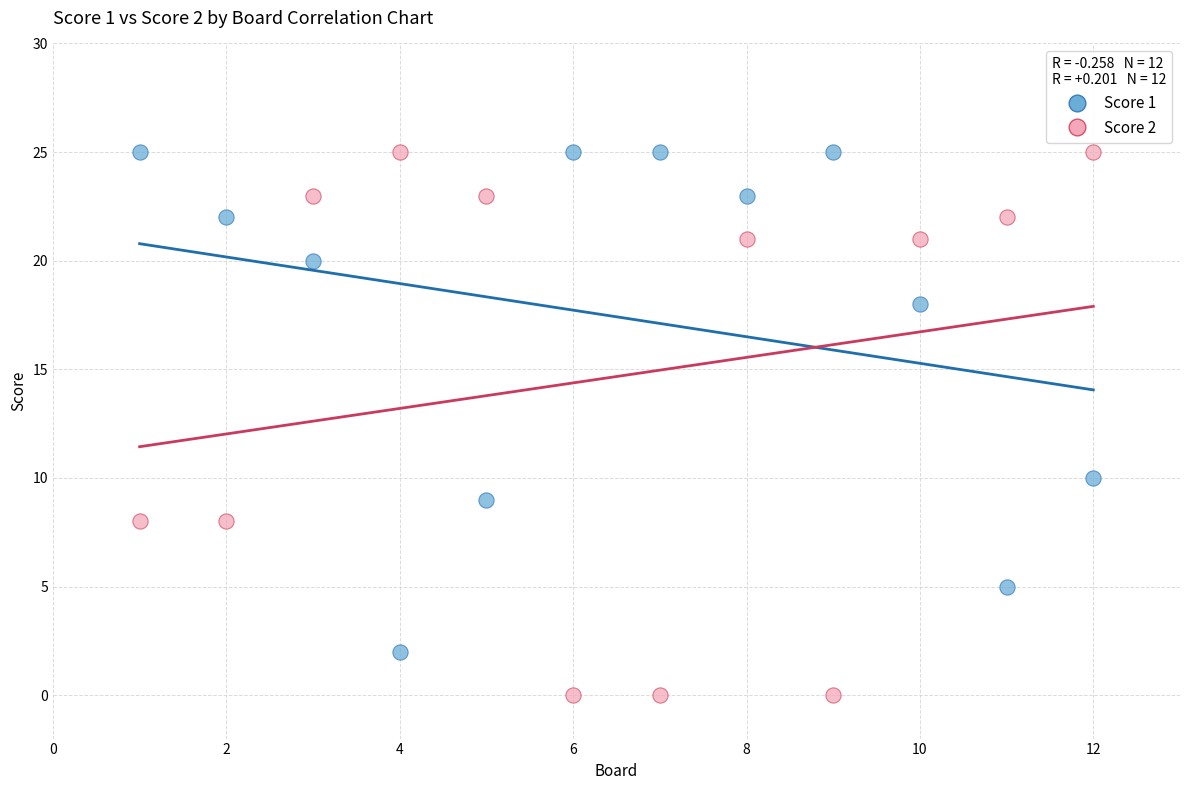

Which series contains the lowest Y value?

Score 2